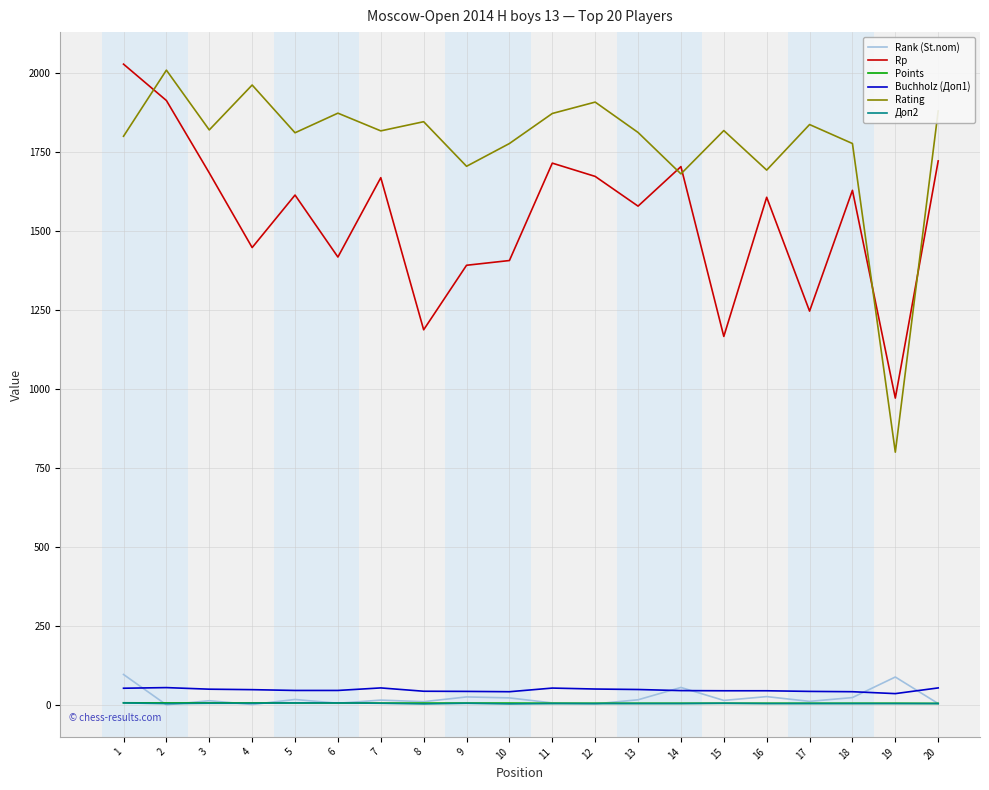

What is the difference between the highest and lowest values at 9?

1698.0